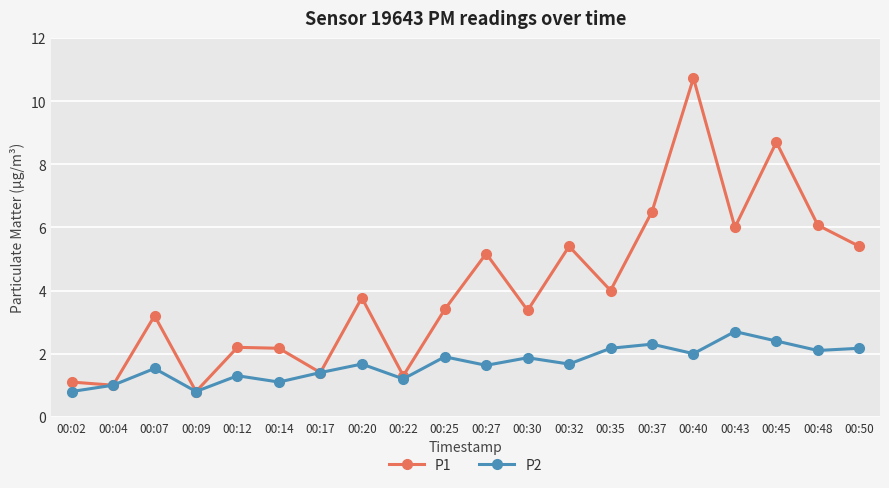

What is the total value across all series at 00:50?

7.6